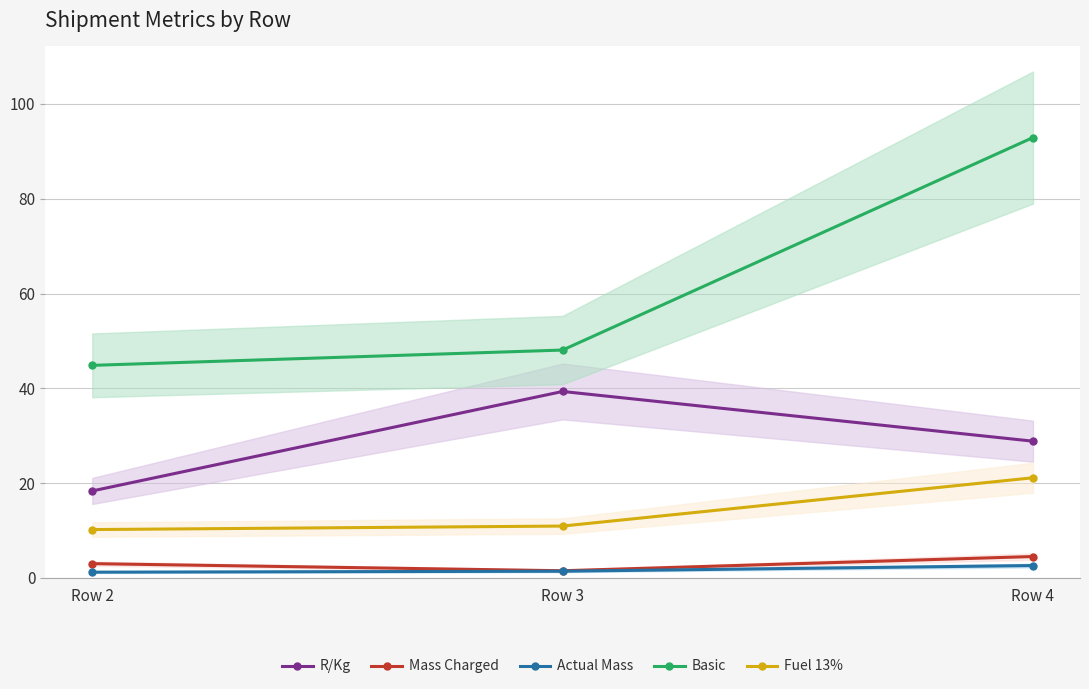

Which series has the largest range (max minus min)?

Basic